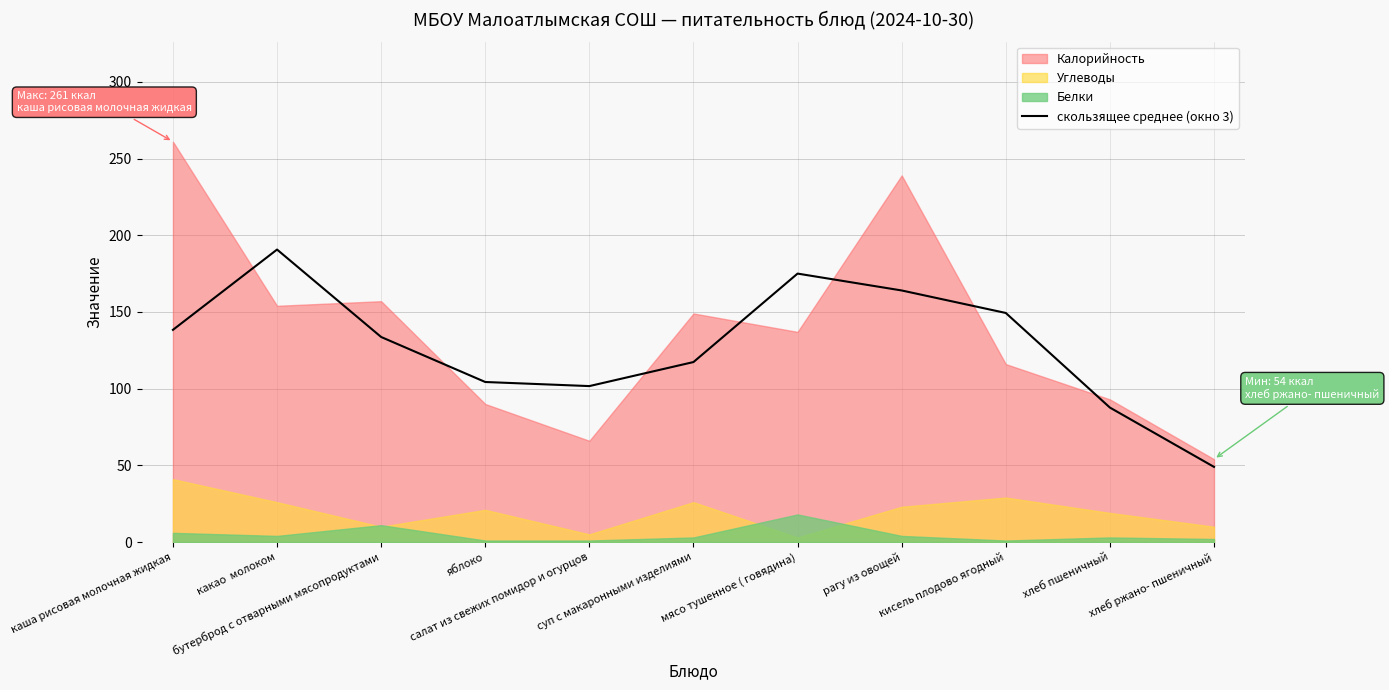

What is the maximum value for скользящее среднее (окно 3)?

190.7